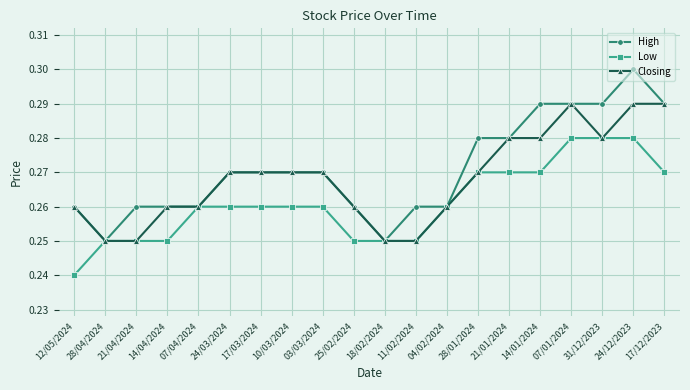

Rank the series by their average value, from lowest to highest.

Low, Closing, High